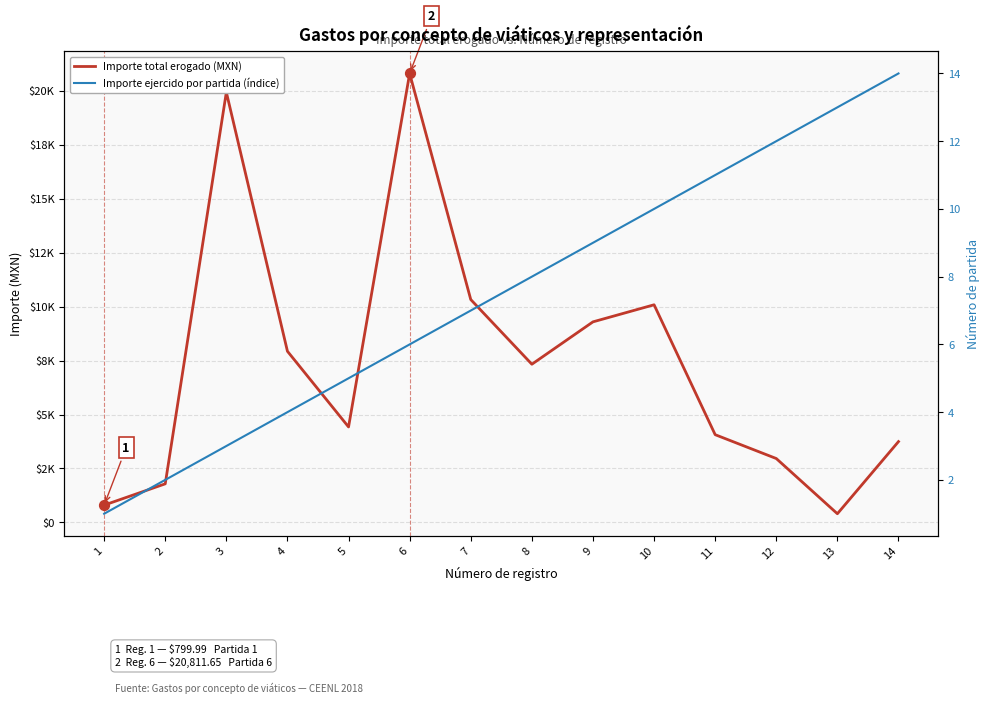

Which series has the largest Y range (max minus min)?

Importe total erogado (MXN)